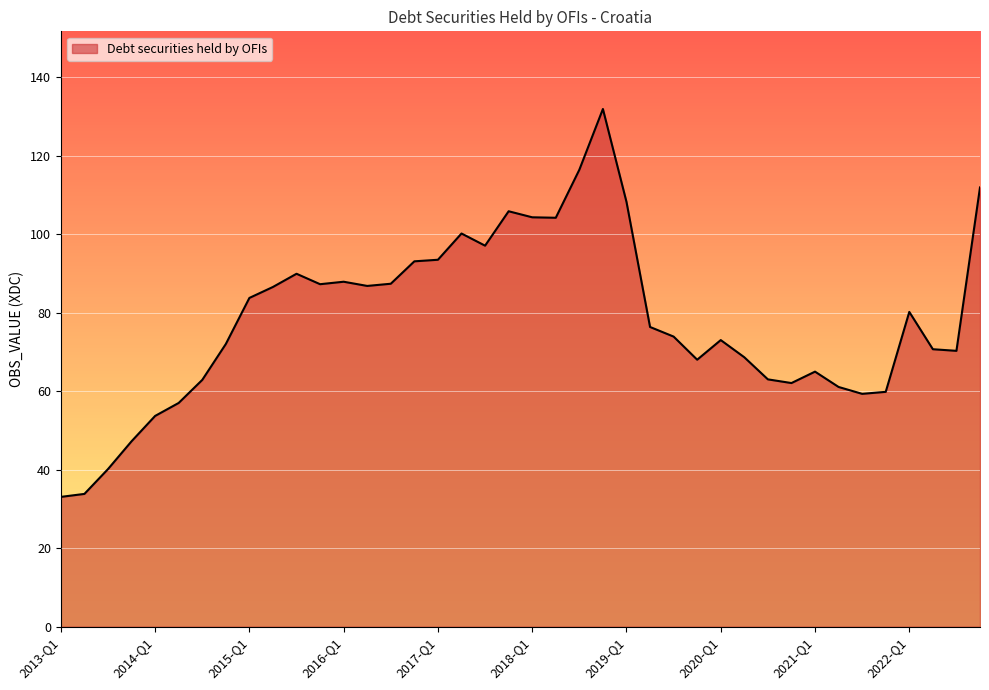

What is the minimum value shown in the chart?

33.1